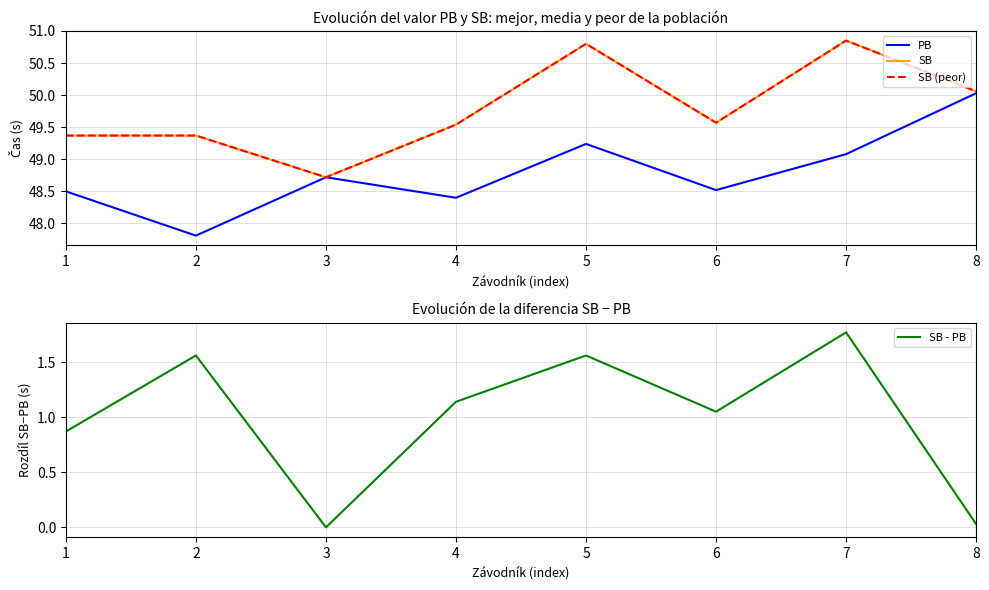

Reading left to right, transcribe all the data shown in this chart.

PB: 48.5	47.8	48.7	48.4	49.2	48.5	49.1	50.0
SB: 49.4	49.4	48.7	49.5	50.8	49.6	50.9	50.1
SB (peor): 49.4	49.4	48.7	49.5	50.8	49.6	50.9	50.1
SB - PB: 0.9	1.6	0.0	1.1	1.6	1.0	1.8	0.0